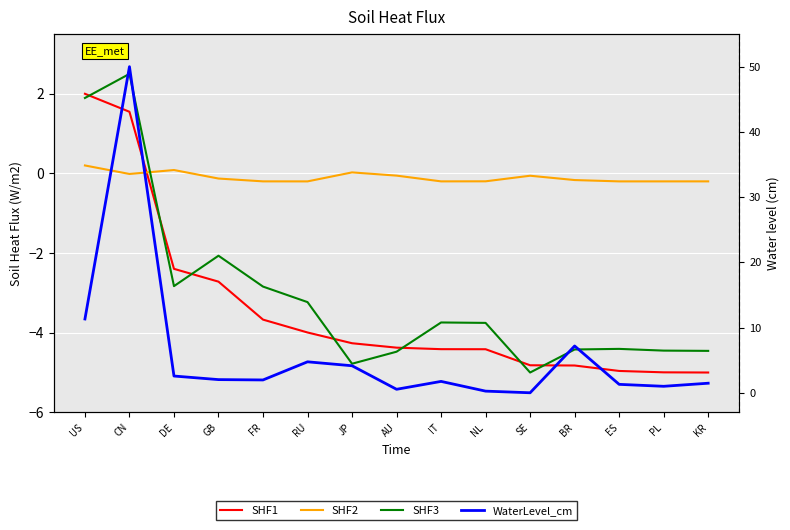

Which series ends up on top after the final intersection of SHF1 and SHF2?

SHF2